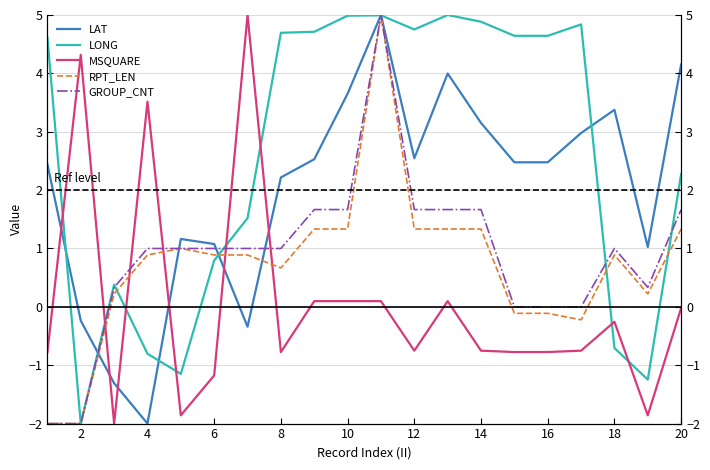

Is the value of LAT at 19 greater than the value of RPT_LEN at 18?

Yes